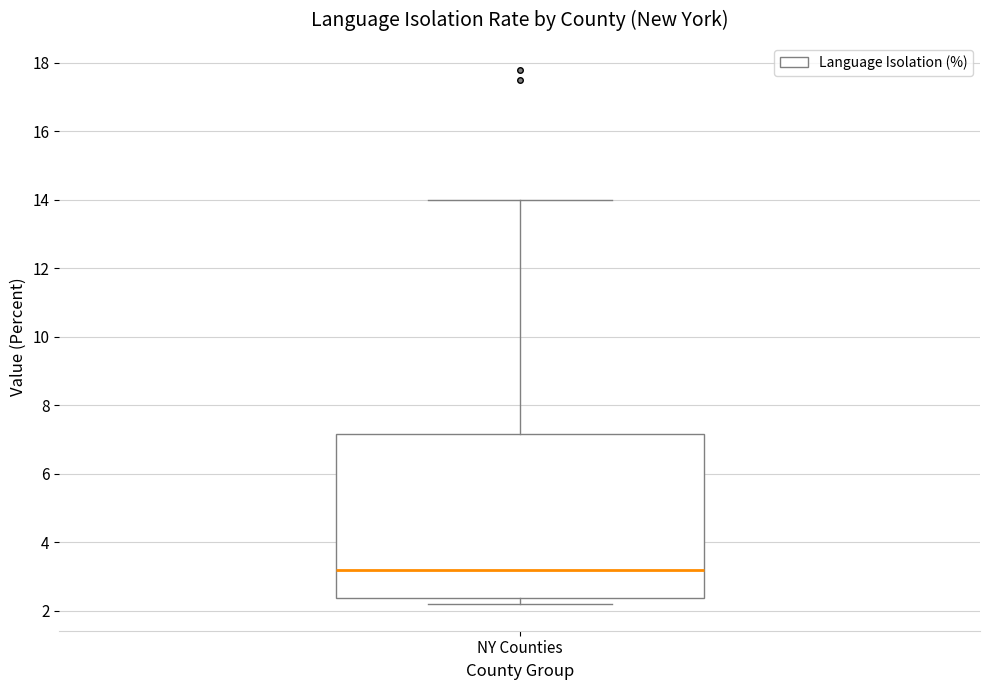

Where is the lower edge of the box for NY Counties on the y-axis? The values are not printed on the chart, so give them approximately, as read against the axis.

2.4